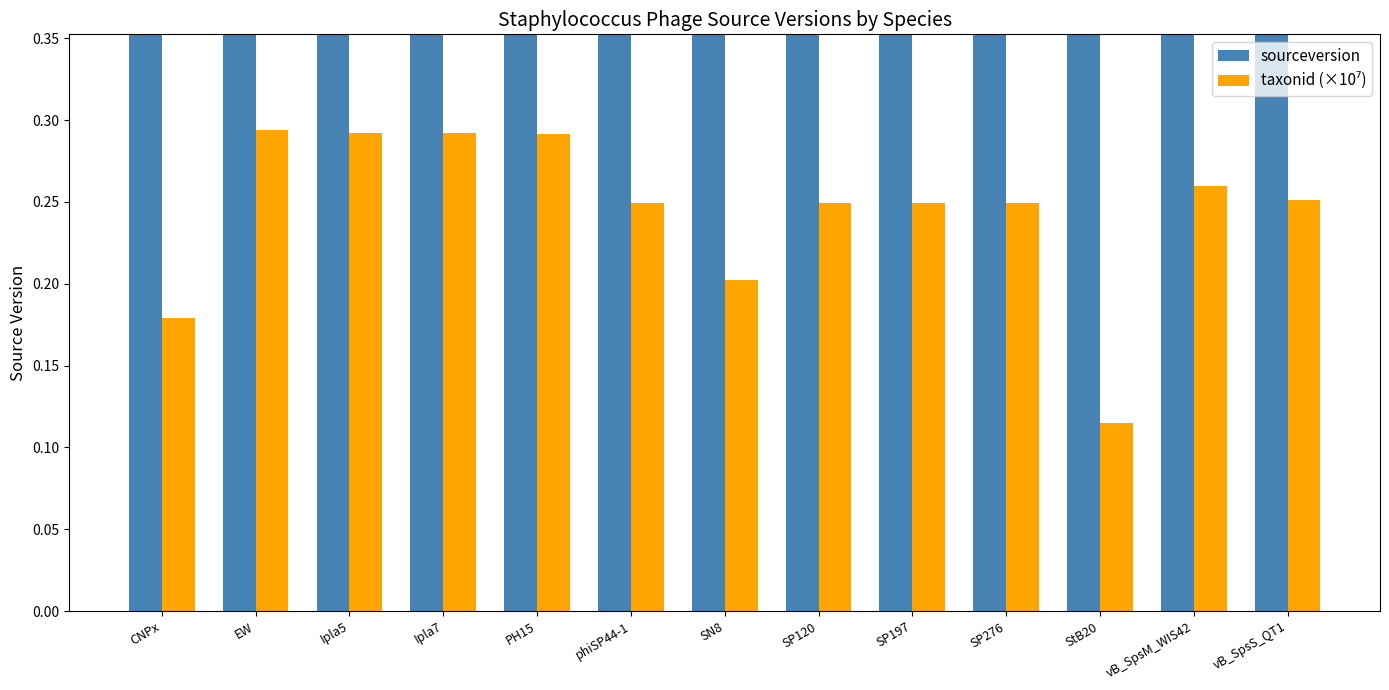

Which category has the lowest value across all series?

StB20